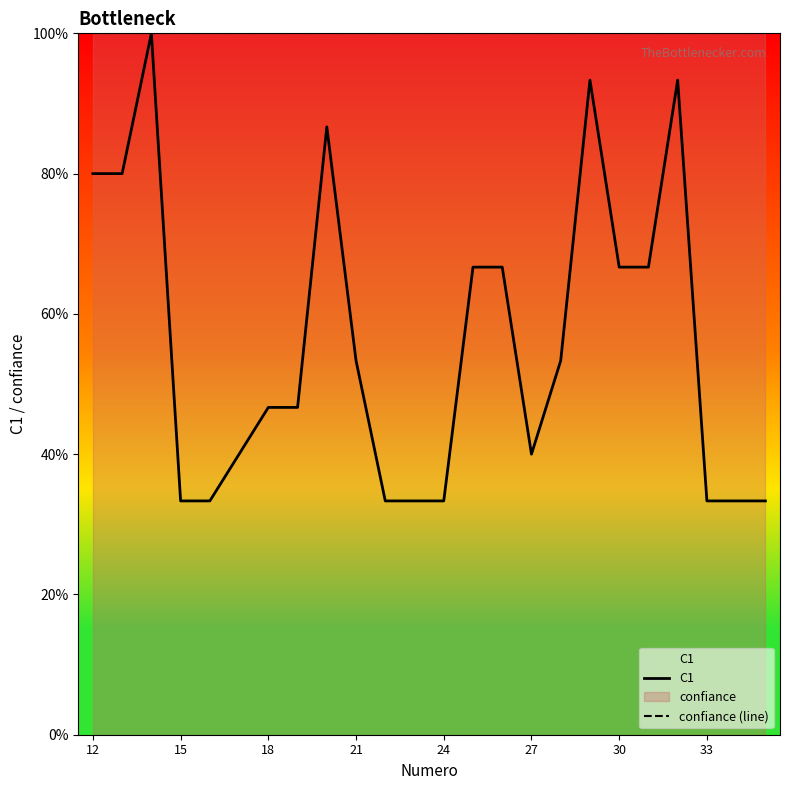

True or false: C1 and confiance (line) intersect in this chart.

False